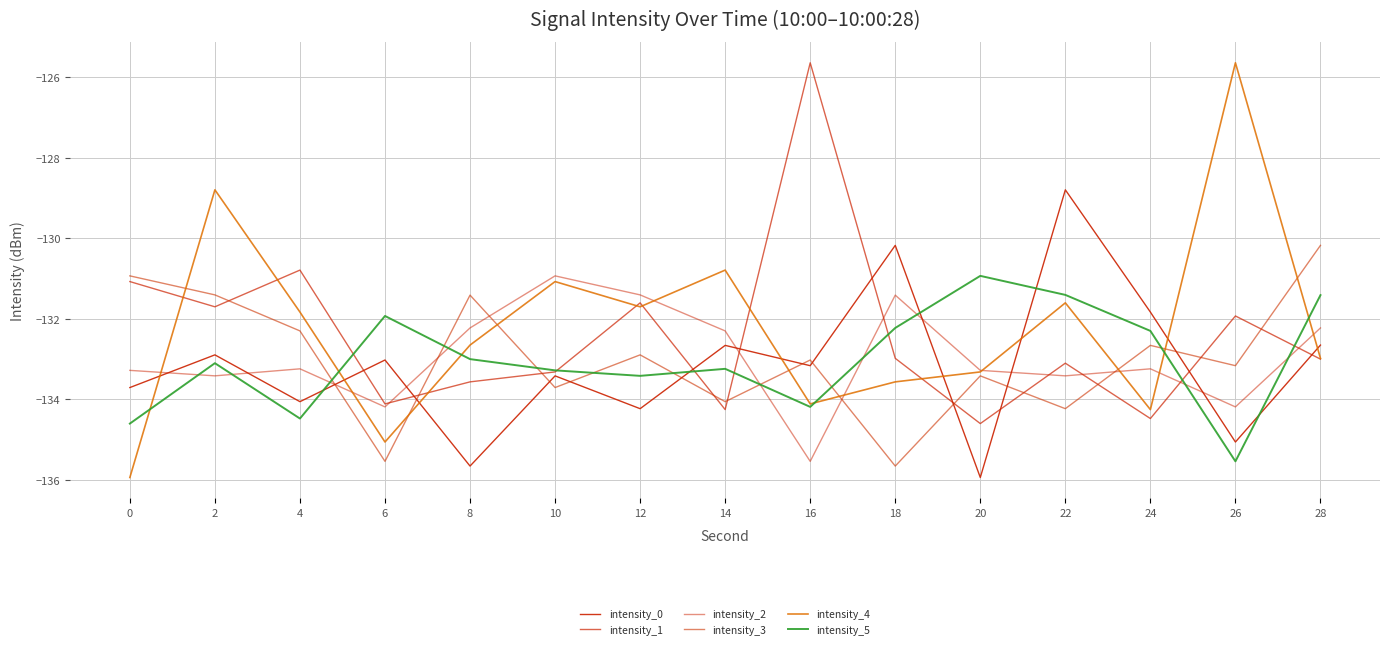

Does the chart display data point markers on the line(s)?

No